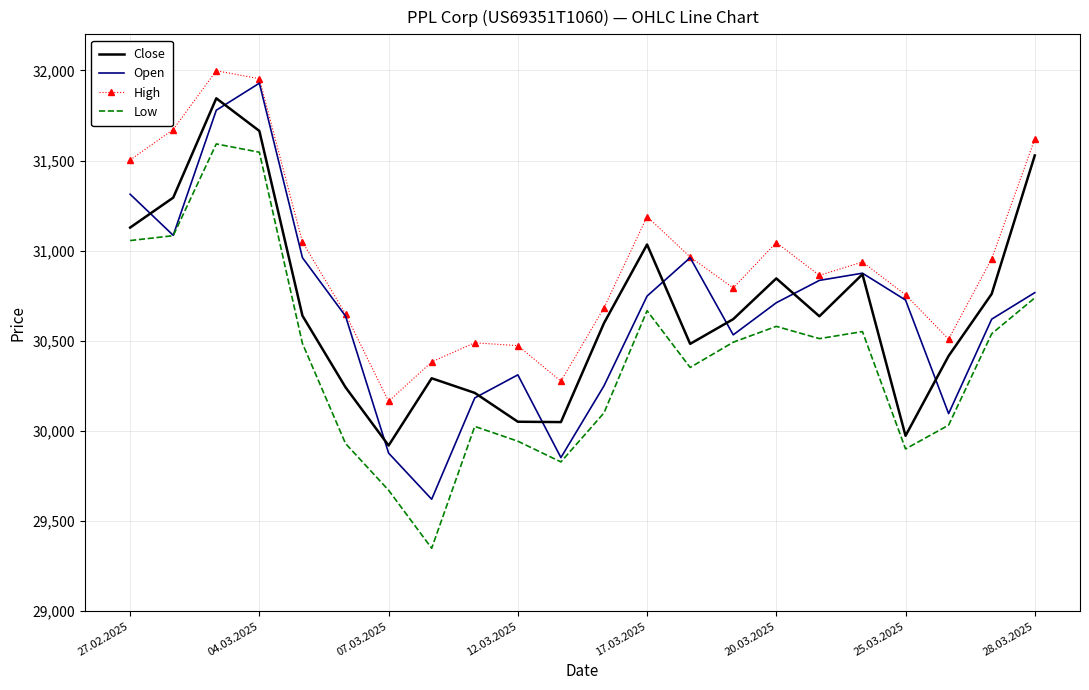

True or false: Open has more than 2 interior local peaks.

True